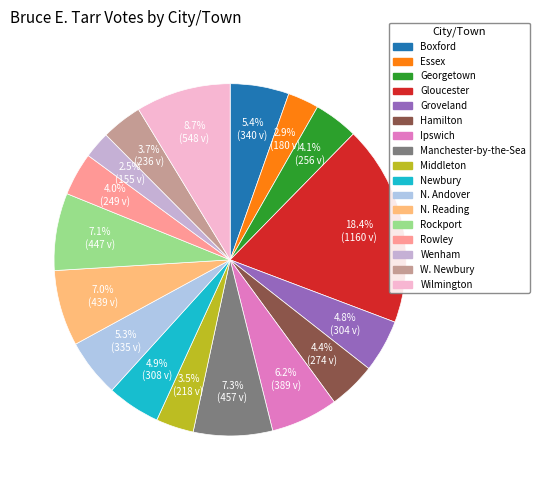

What is the change in value from Essex to N. Reading?

+259